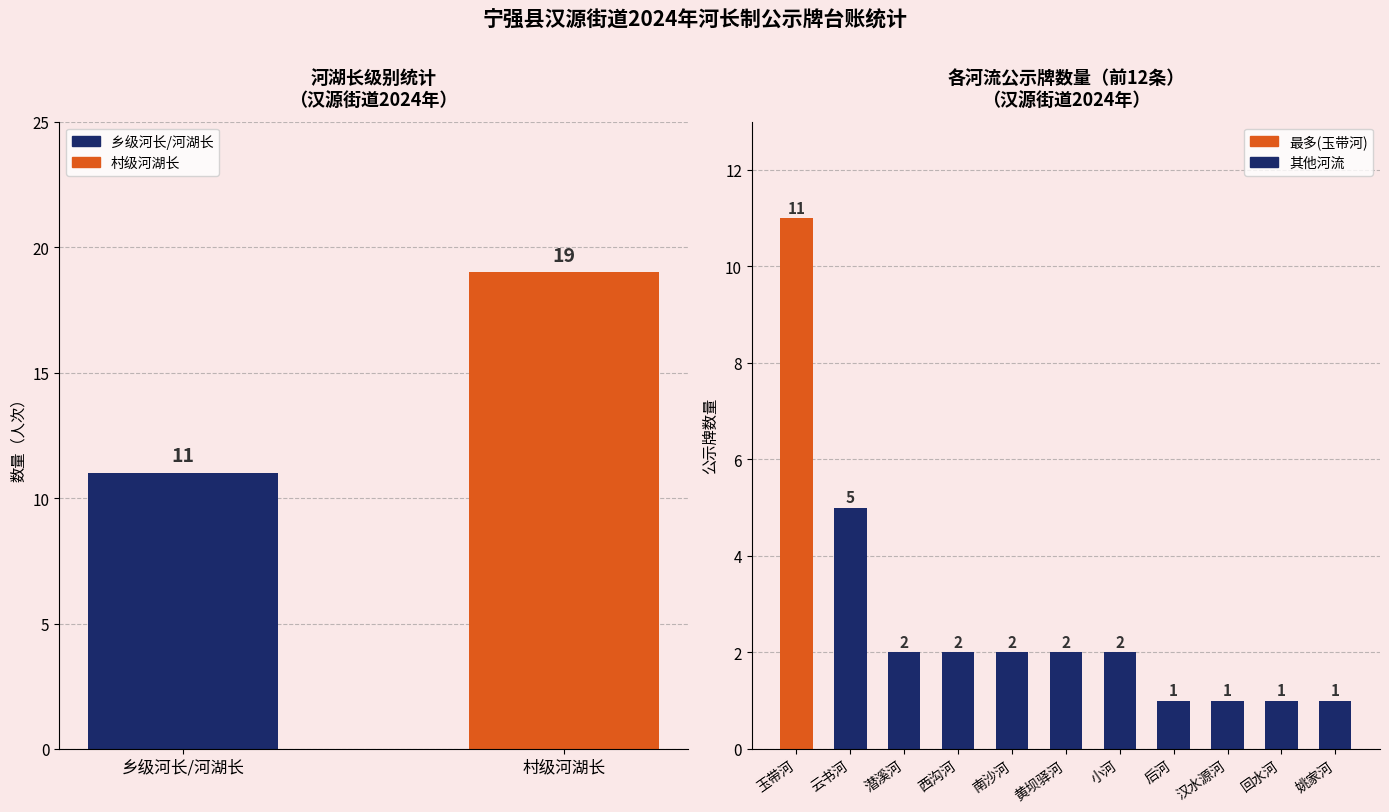

Is it true that the value at 小河 is 2?

True